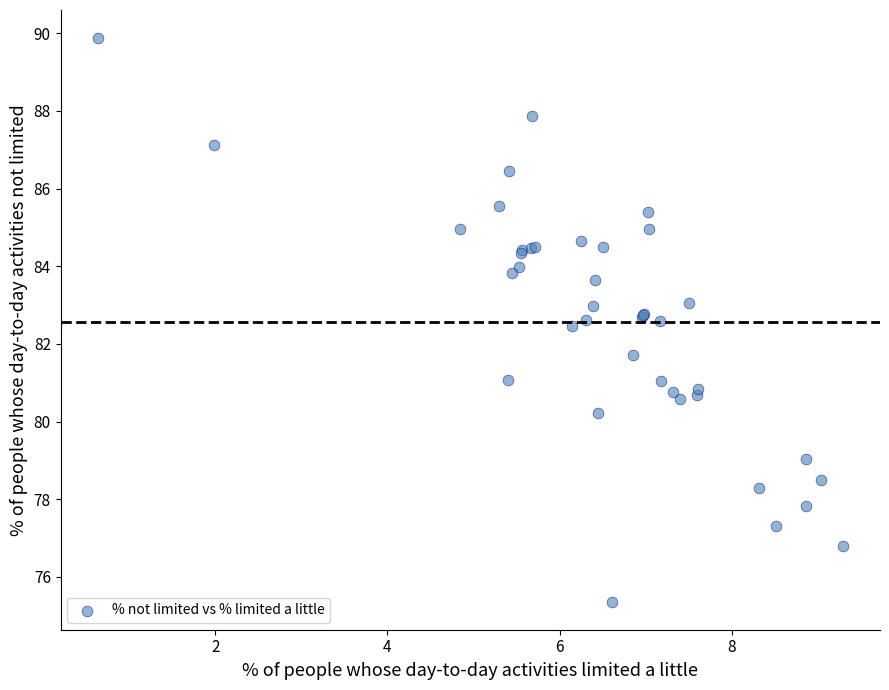

What Y value in the scatter plot is closest to 82?

81.7